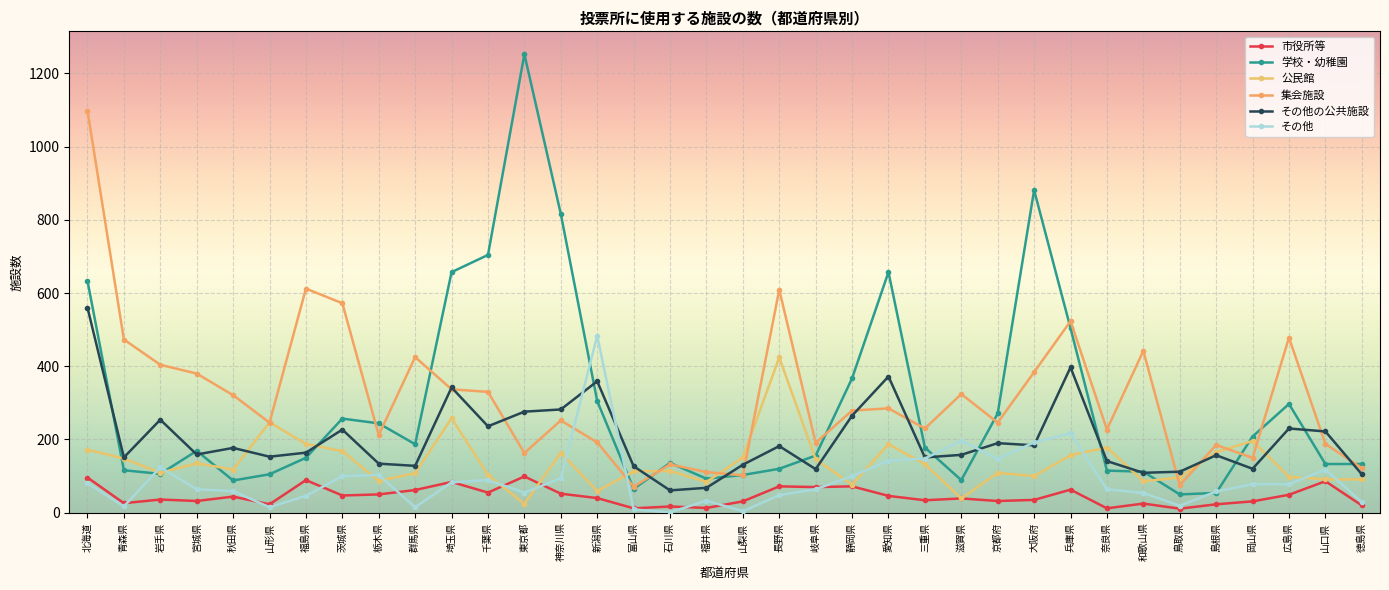

At how many categories does at least one series exceed 794?

4